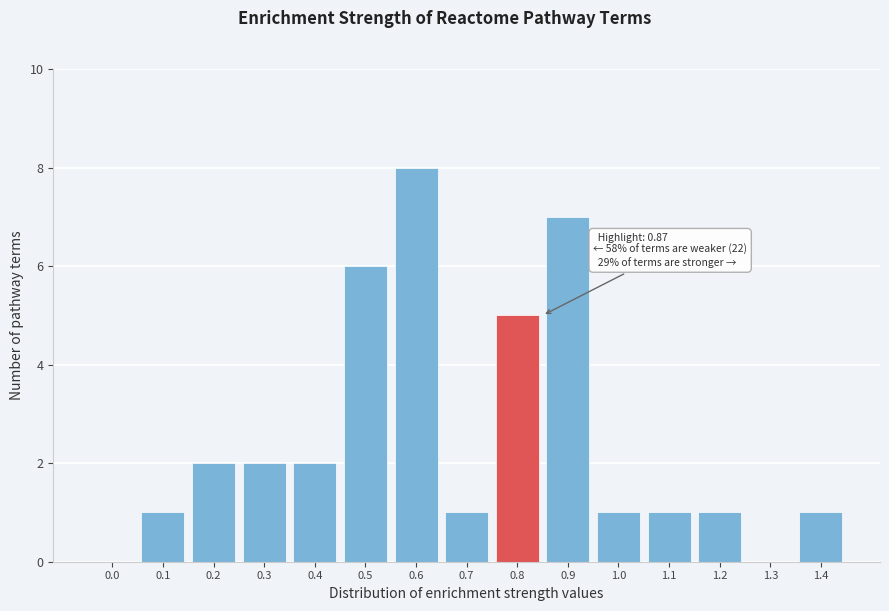

Reading left to right, transcribe all the data shown in this chart.

0.0=0	0.1=1	0.2=2	0.3=2	0.4=2	0.5=6	0.6=8	0.7=1	0.8=5	0.9=7	1.0=1	1.1=1	1.2=1	1.3=0	1.4=1